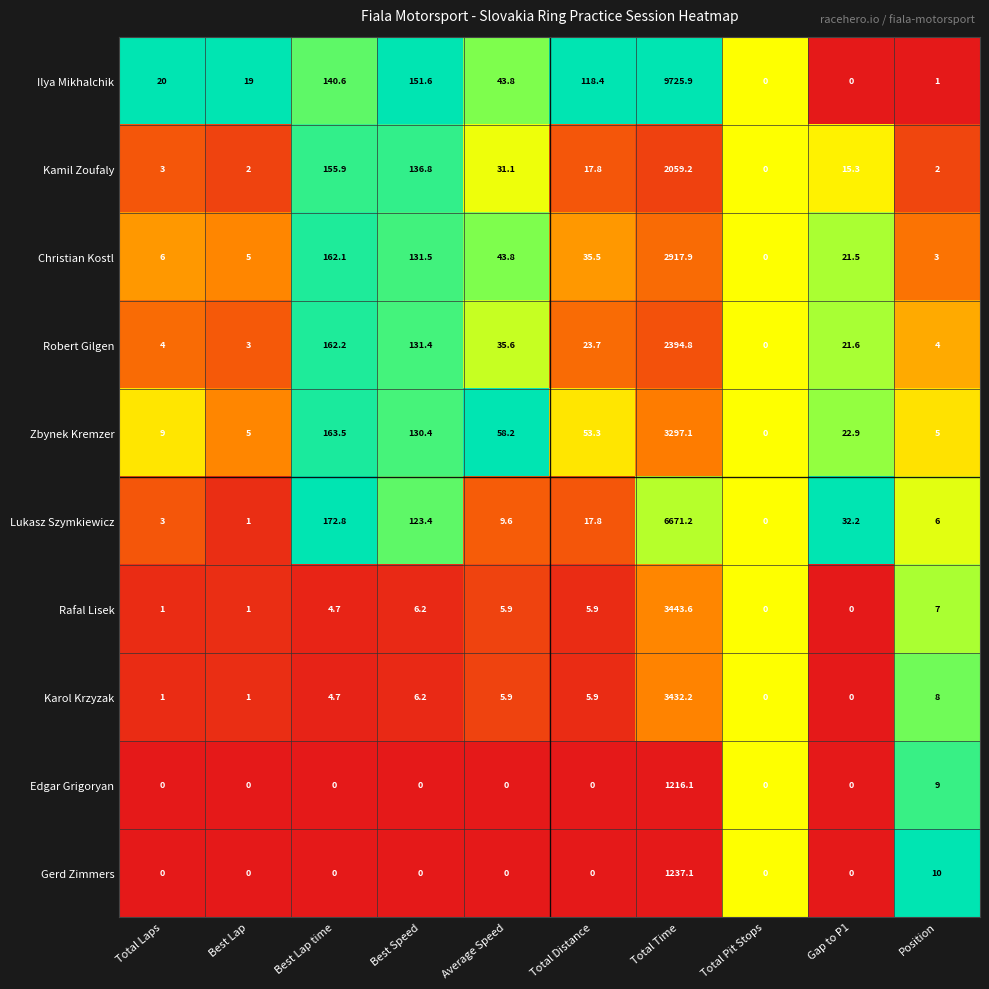

Which series has the widest spread of values?

Ilya Mikhalchik